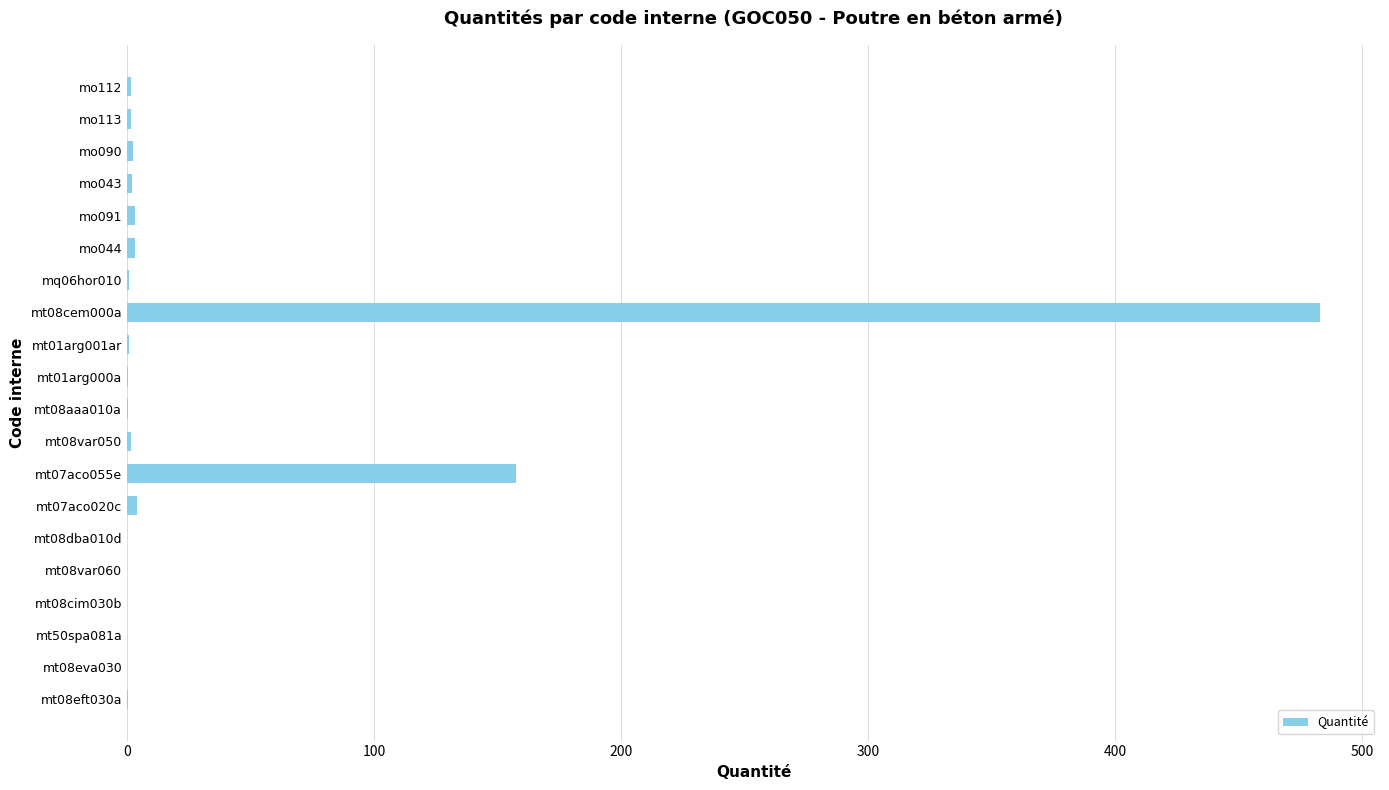

At which label is the value closest to 241?

mt07aco055e